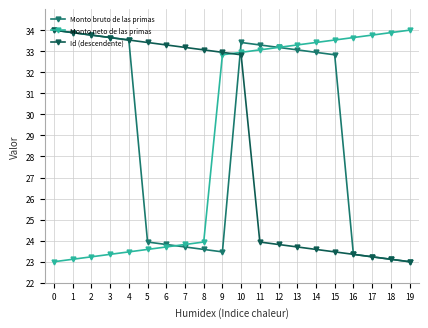

How many interior local peaks does the Monto bruto de las primas series have?

1